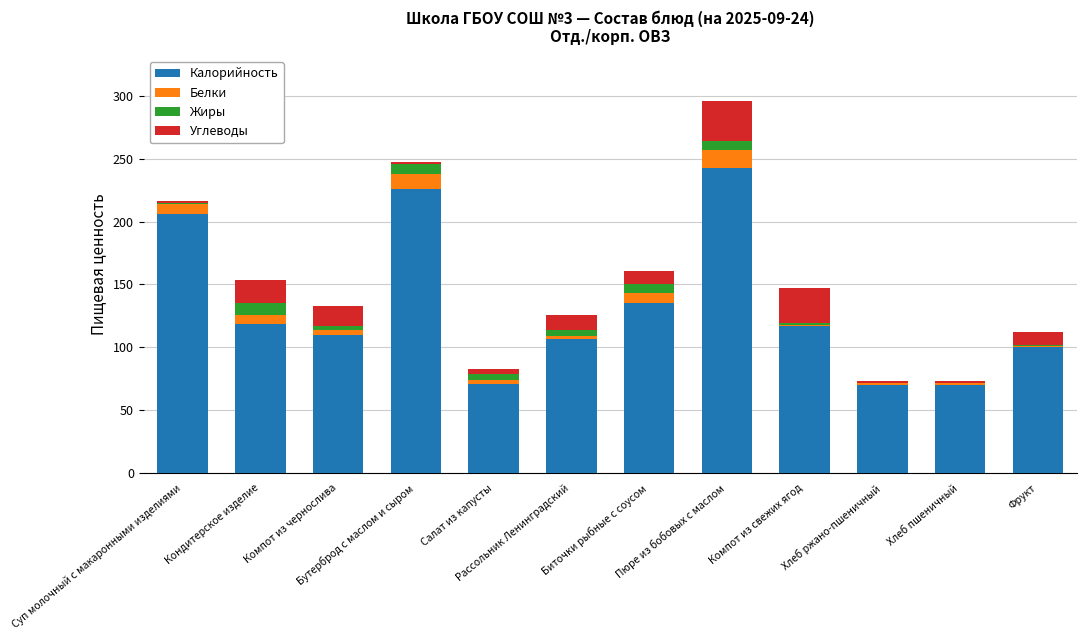

What is the maximum value for Калорийность?

243.0